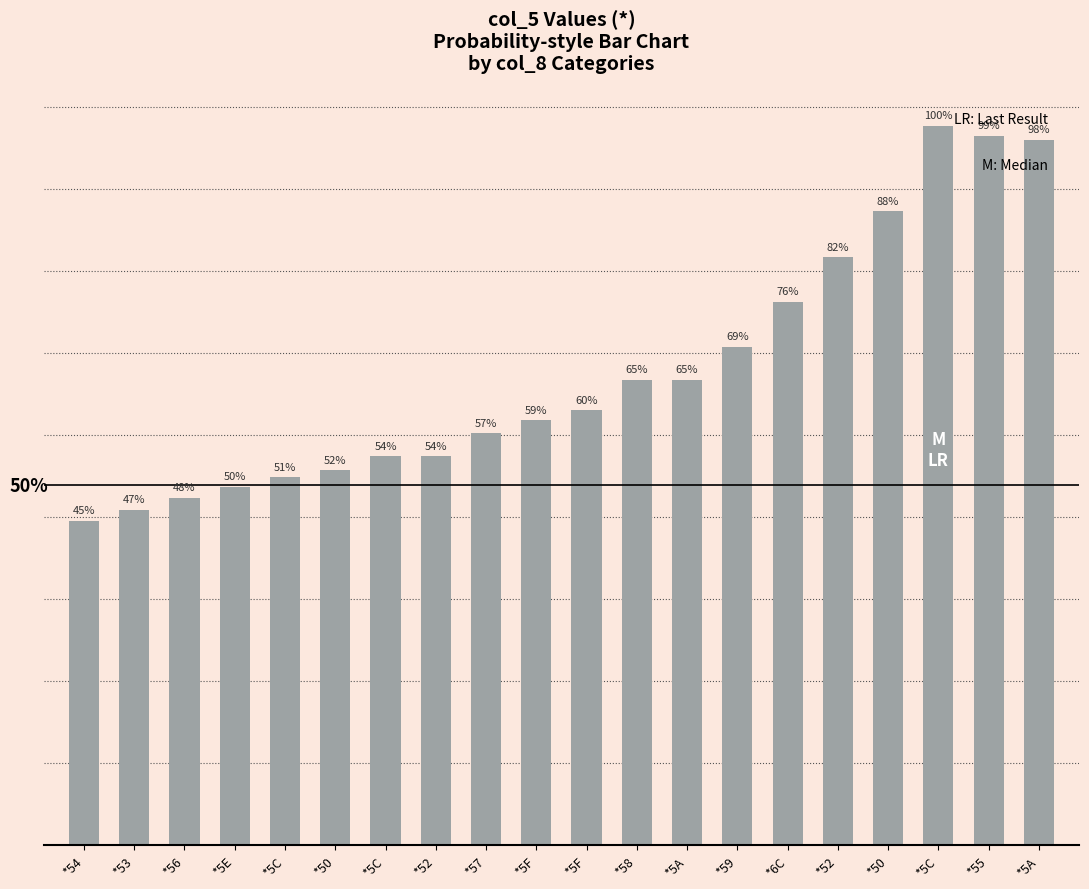

Approximately how many times larger is the value at *55 compared to *52?

1.2